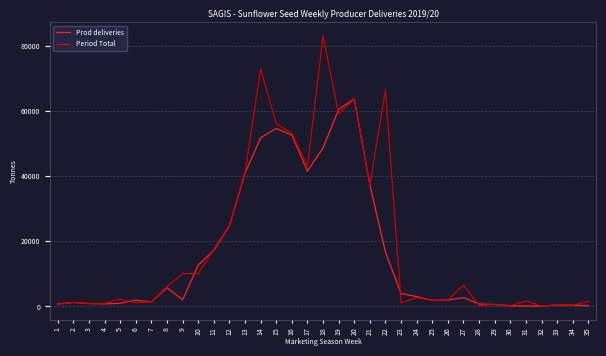

The value of Period Total at 19 is 59121. True or false?

True